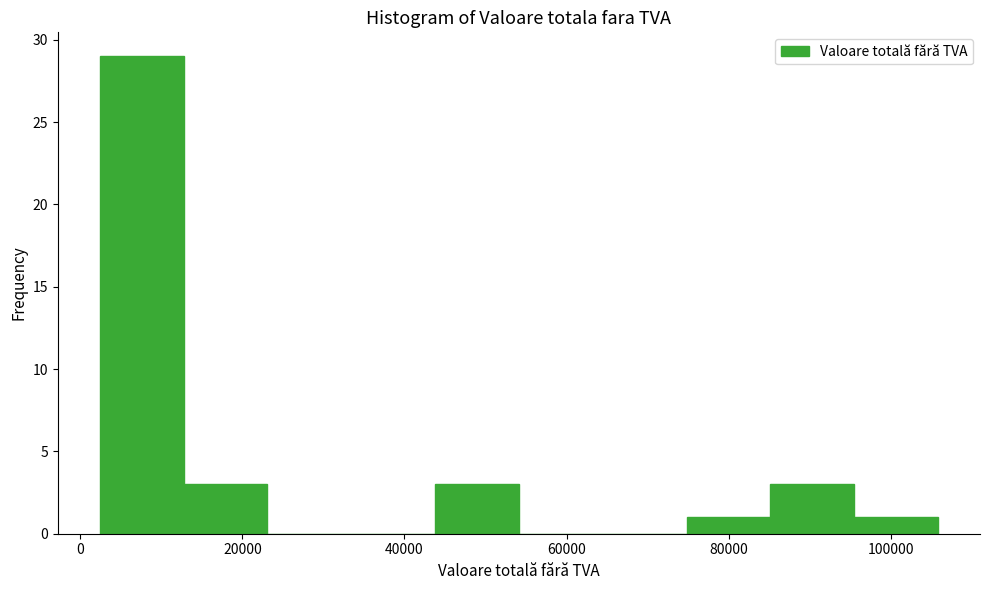

Which range on the x-axis has the tallest bar?

2000 to 12000